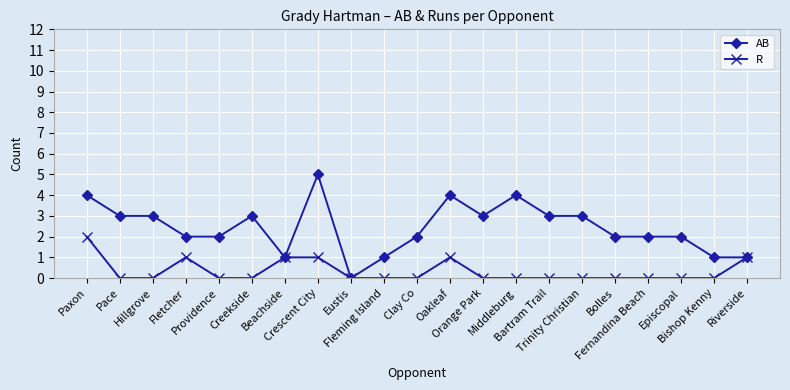

What is the maximum value shown in the chart?

5